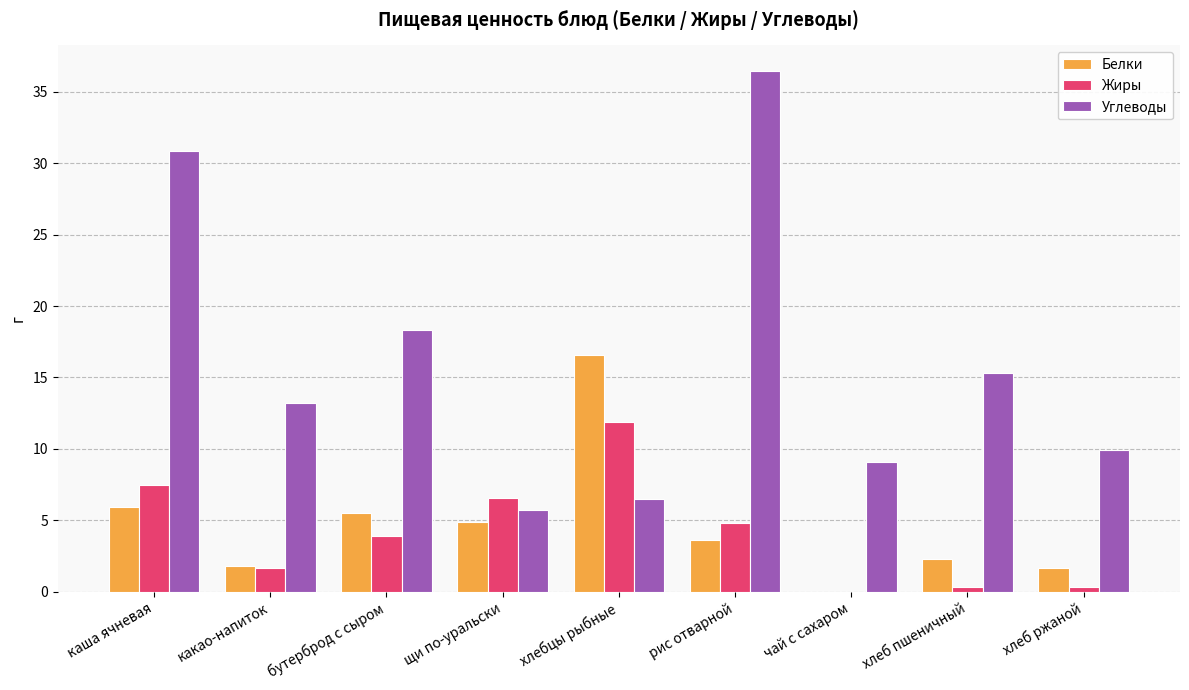

Where does the Углеводы series first go above 13?

каша ячневая